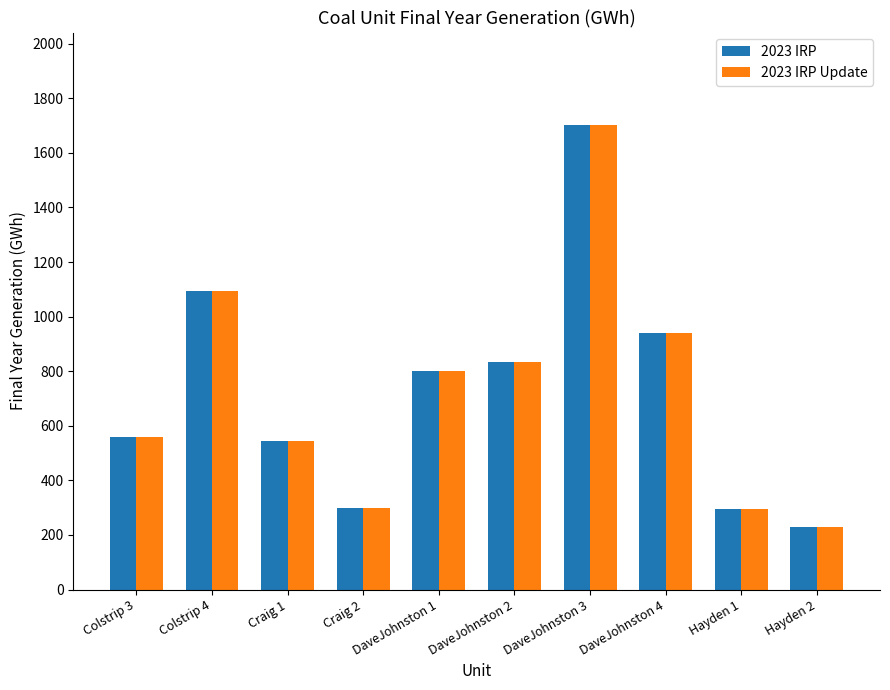

How many categories are shown in the chart?

10